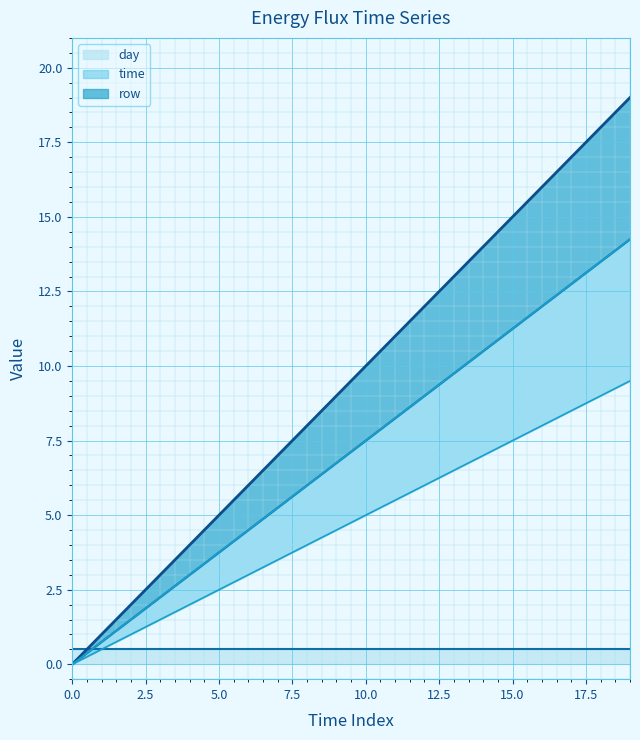

What is the value of the time point at the 6th from the left?

5.0